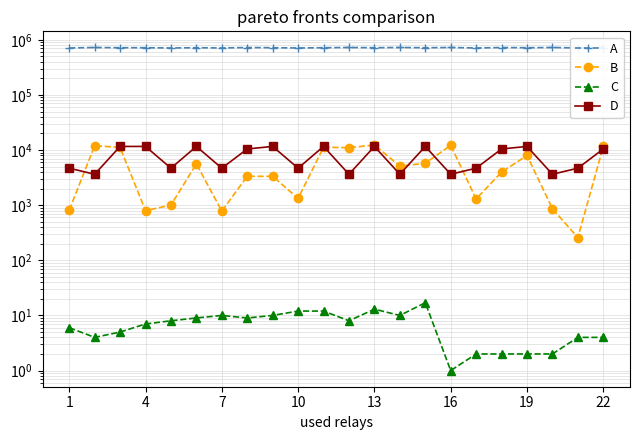

True or false: D and C cross at least once.

False